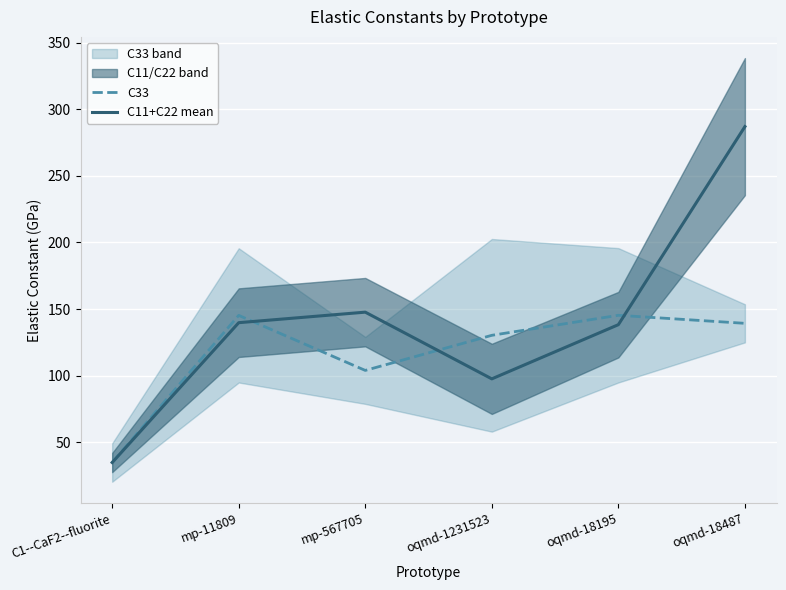

Which series has the largest range (max minus min)?

C11+C22 mean